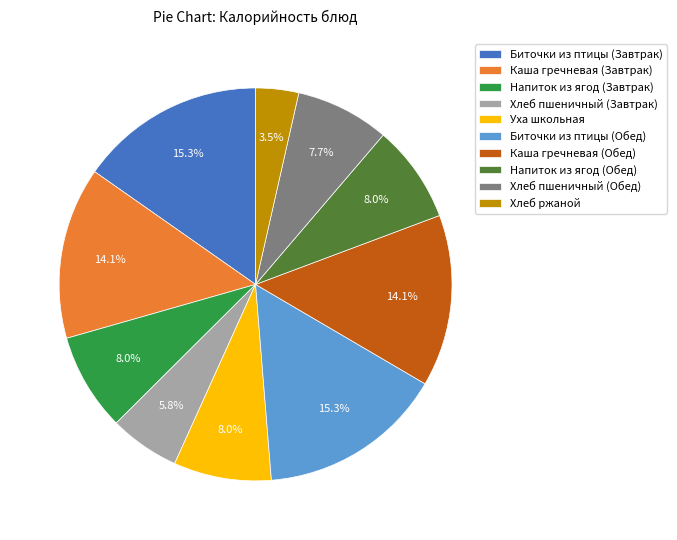

Count the number of slices in the pie.

10